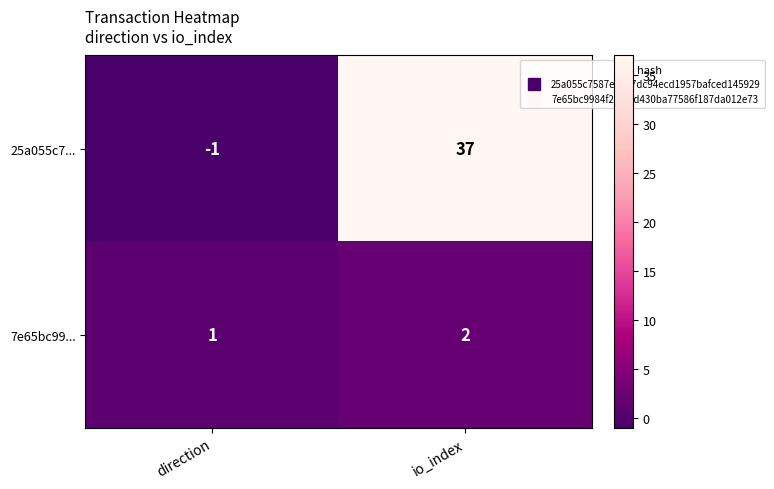

List the series in order of their overall mean, lowest first.

7e65bc99..., 25a055c7...